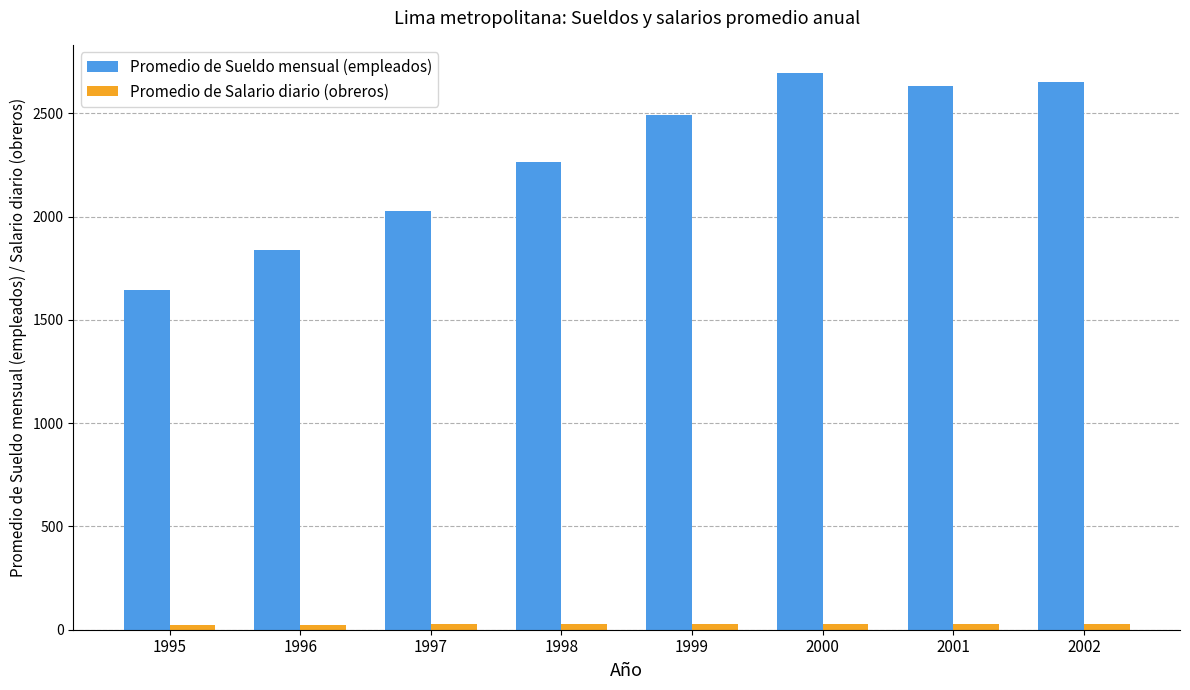

At 2002, list the series in order from largest to smallest.

Promedio de Sueldo mensual (empleados), Promedio de Salario diario (obreros)